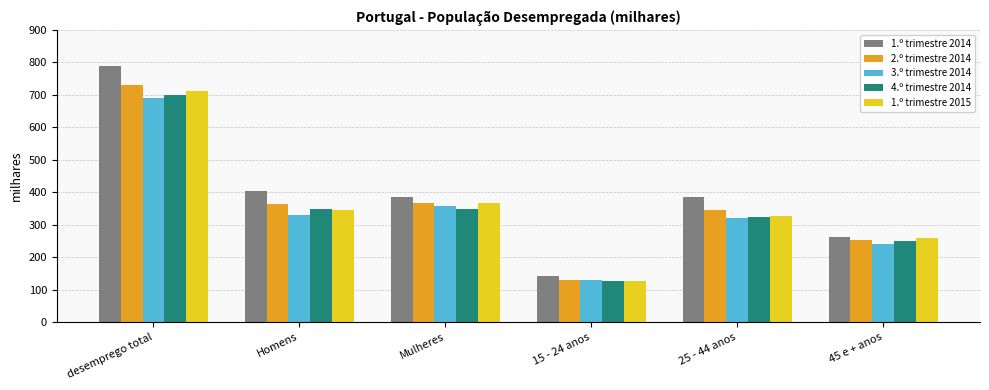

Is the value of 4.º trimestre 2014 at Homens greater than the value of 1.º trimestre 2014 at 15 - 24 anos?

Yes